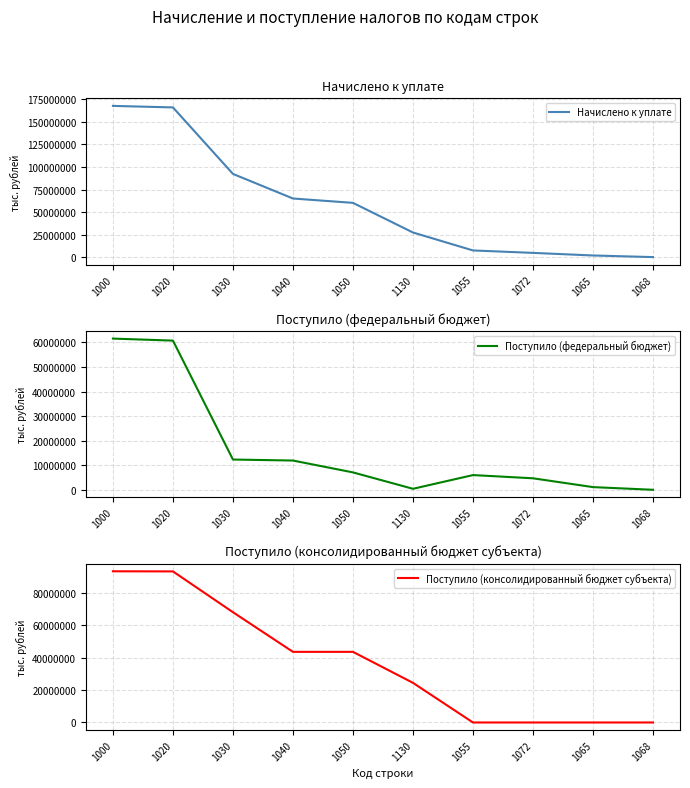

What is the label of the 1st point from the left?

1000